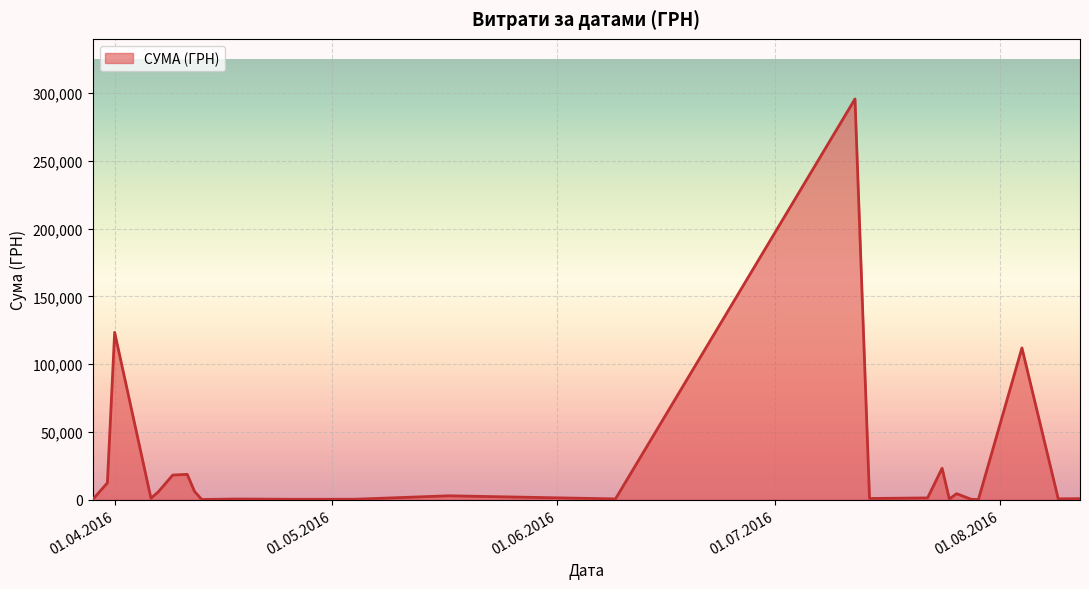

What is the greatest value displayed?

295638.6